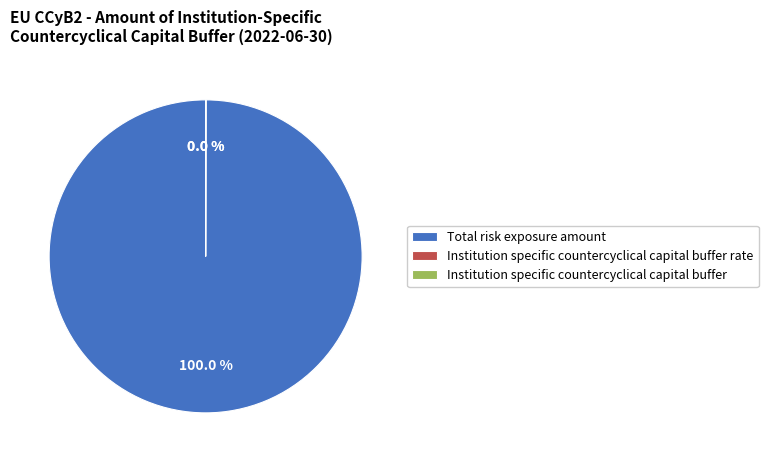

Which slice represents more than half of the pie?

Total risk exposure amount